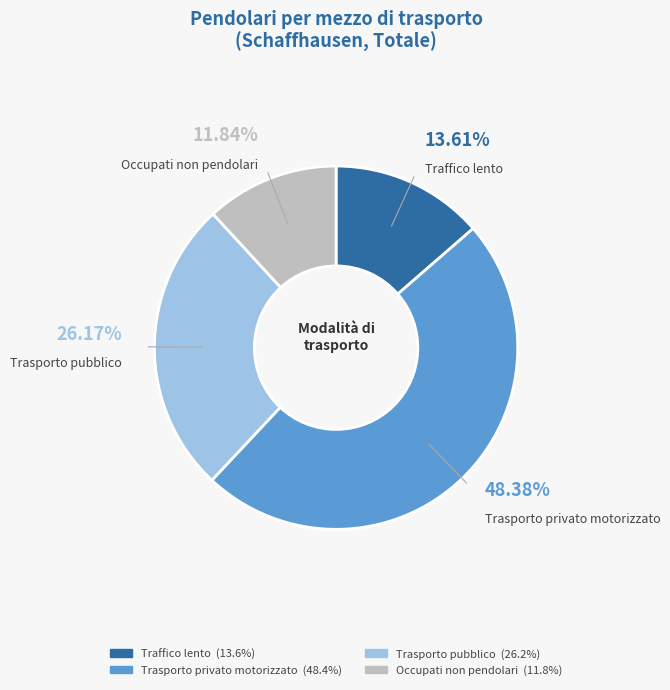

To the nearest percent, what is the average slice percentage?

25%